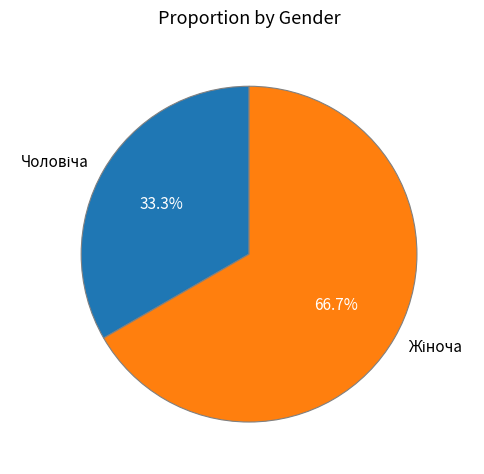

Count the number of slices in the pie.

2